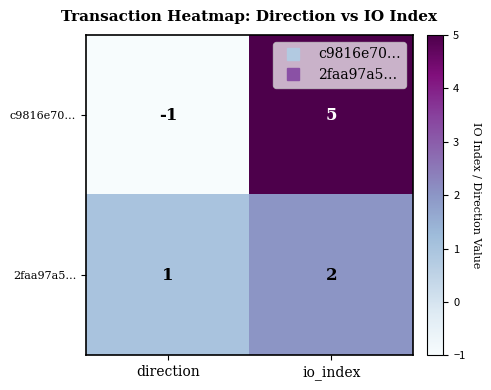

Rank the series by their average value, from highest to lowest.

c9816e70…, 2faa97a5…